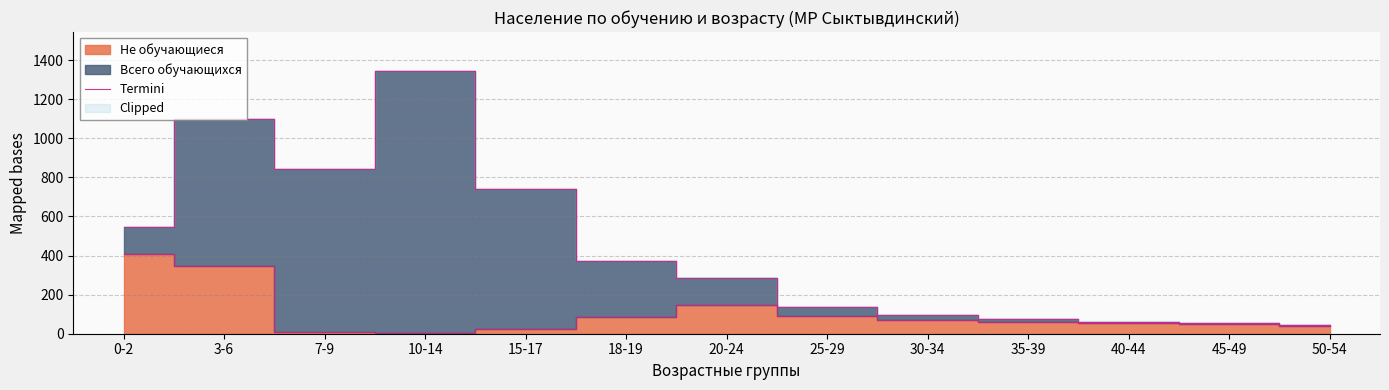

What is the sum of the values at 35-39 and 30-34?

133